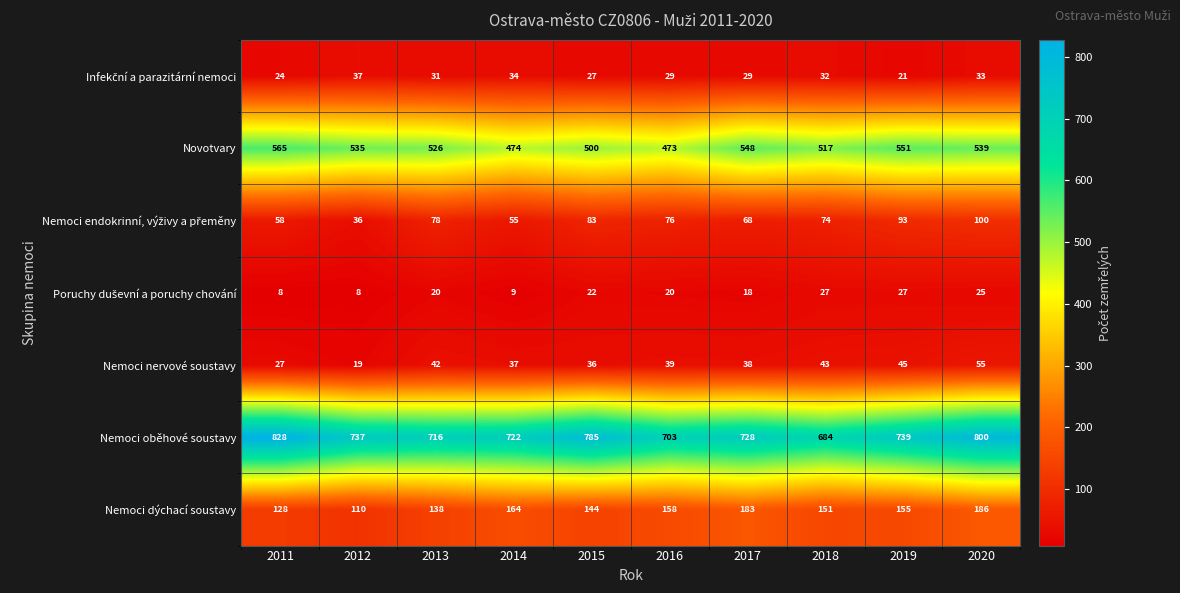

The value of Novotvary at 2019 is 551. True or false?

True